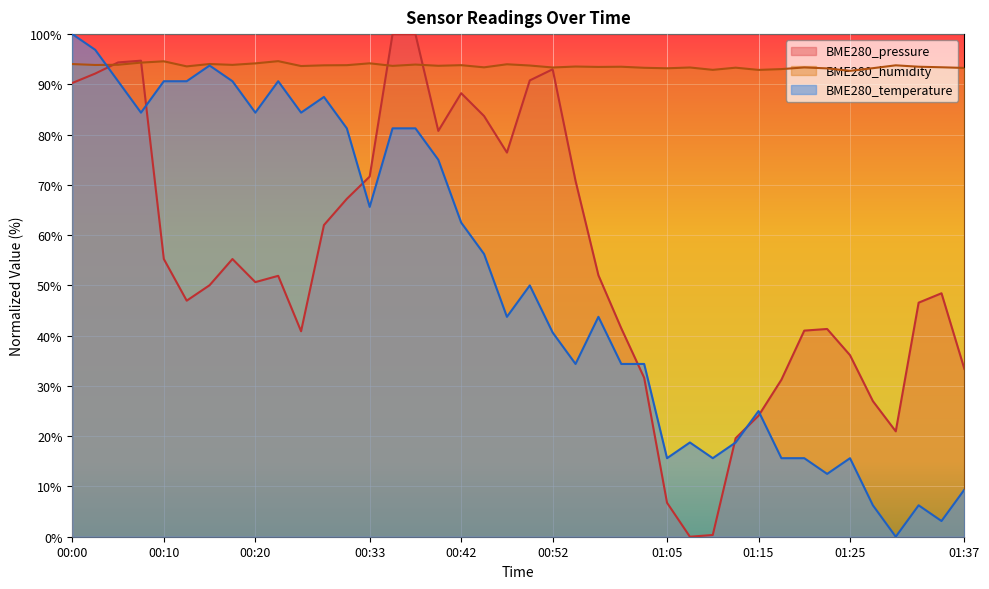

Count the number of data series in this chart.

3